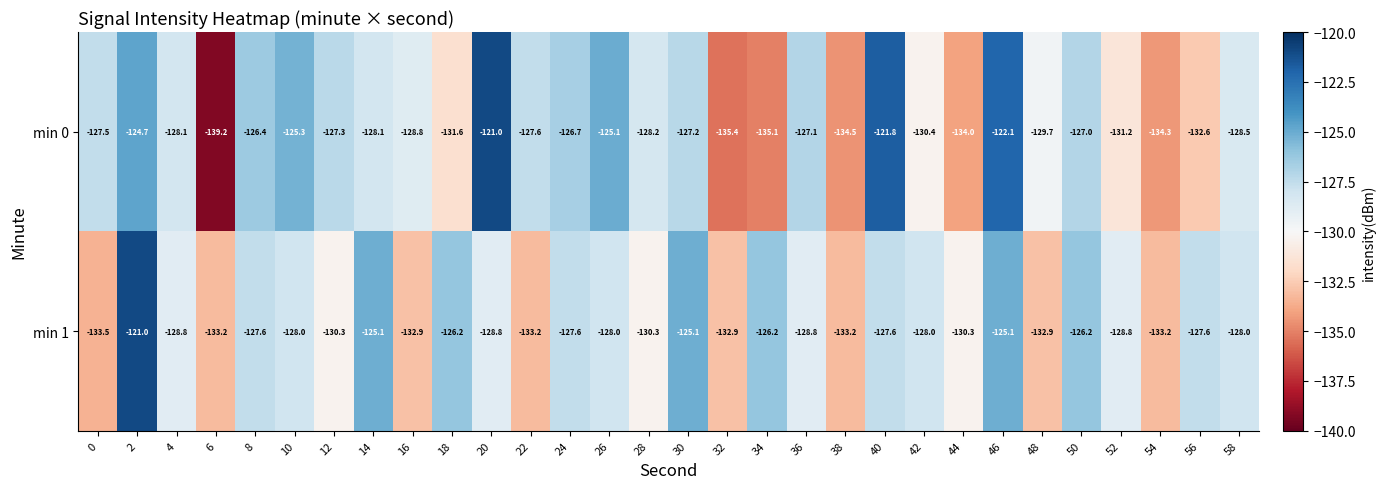

What is the maximum value for min 0?

-121.0